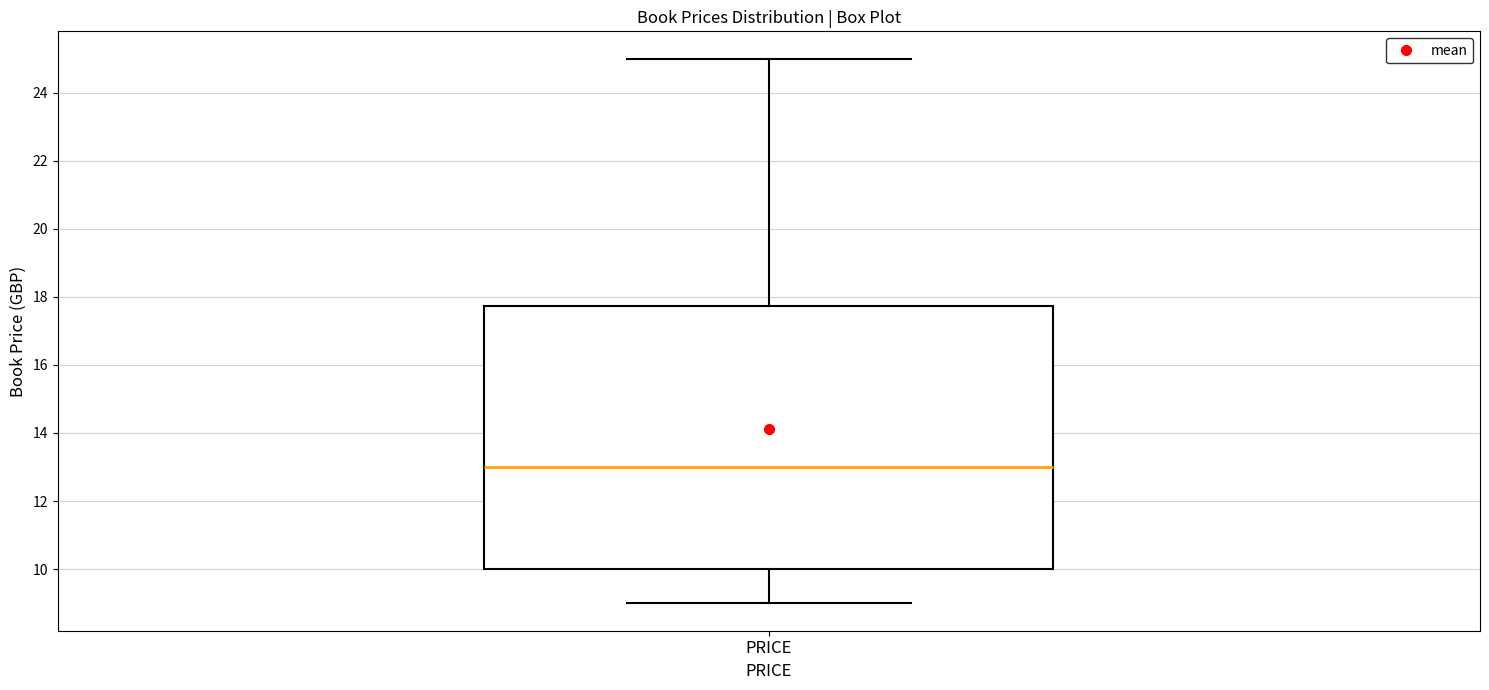

Where is the upper edge of the box for PRICE on the y-axis? The values are not printed on the chart, so give them approximately, as read against the axis.

17.8